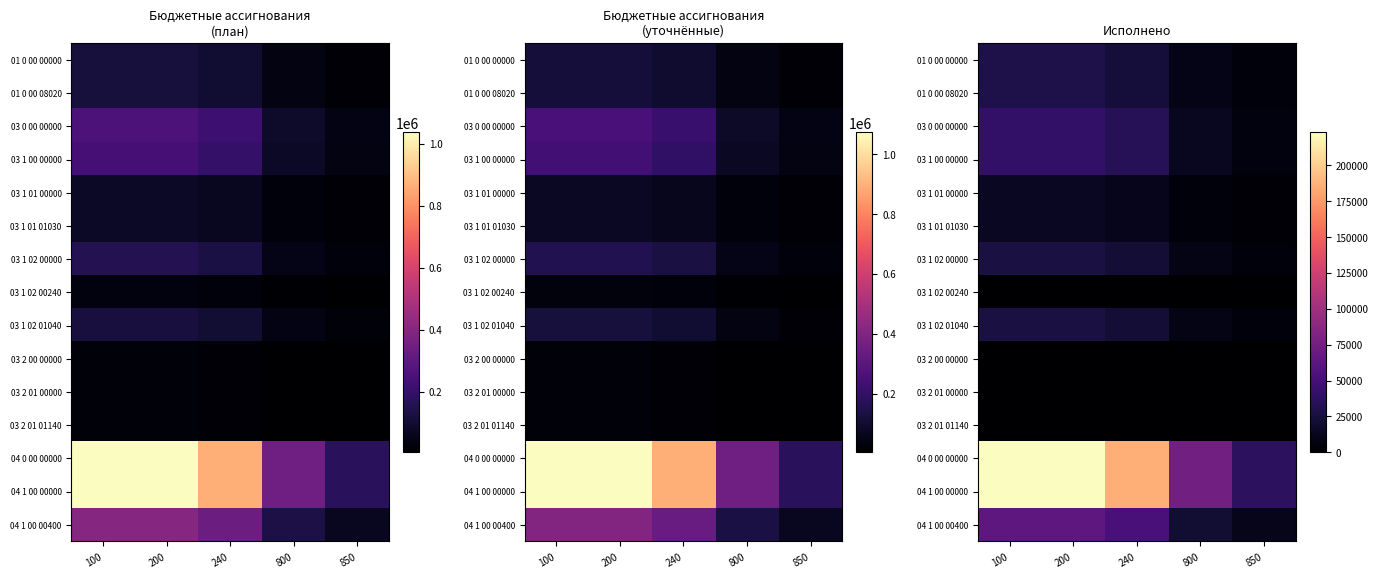

List the labels in order of 03 2 00 00000 value, largest first.

100, 200, 240, 800, 850